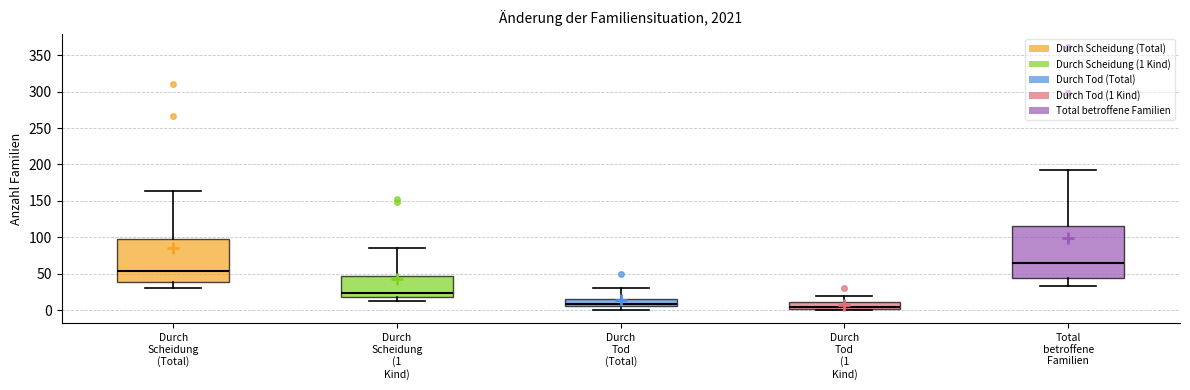

Reading left to right, transcribe this box plot: for each box, give where its median line is, the range the box spans, and where its two whiskers end, as read against the y-axis. The values are not printed on the chart, so give them approximately, as read against the axis.

Durch Scheidung (Total): median 55, box 40 to 100, whiskers 30 to 165
Durch Scheidung (1 Kind): median 25, box 20 to 45, whiskers 10 to 85
Durch Tod (Total): median 10, box 5 to 15, whiskers 0 to 30
Durch Tod (1 Kind): median 5, box 0 to 10, whiskers 0 (just below the box's lower edge) to 20
Total betroffene Familien: median 65, box 45 to 115, whiskers 35 to 195